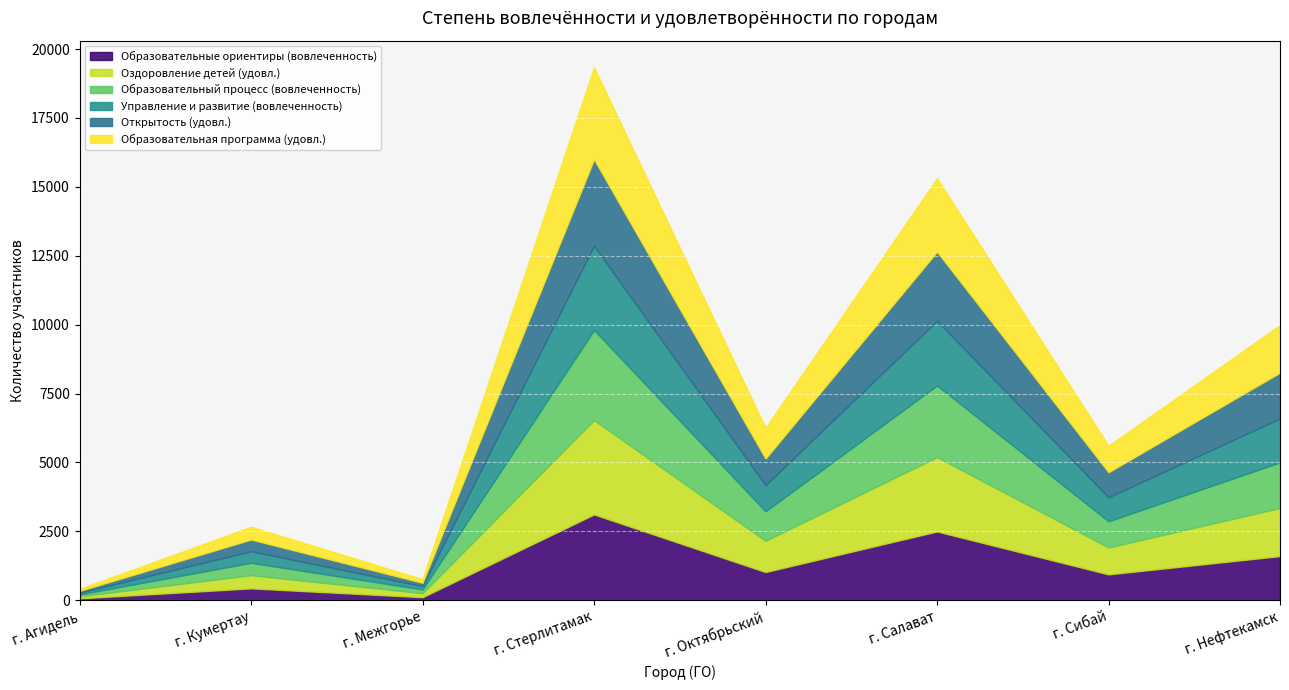

What position from the left is г. Кумертау?

2